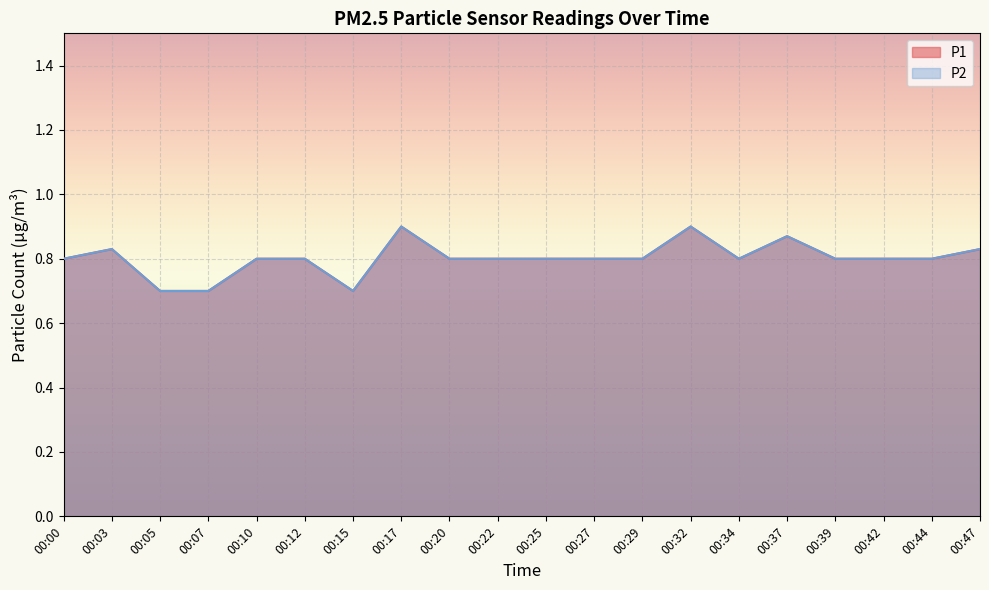

What is the sum of all P2 values?

16.0